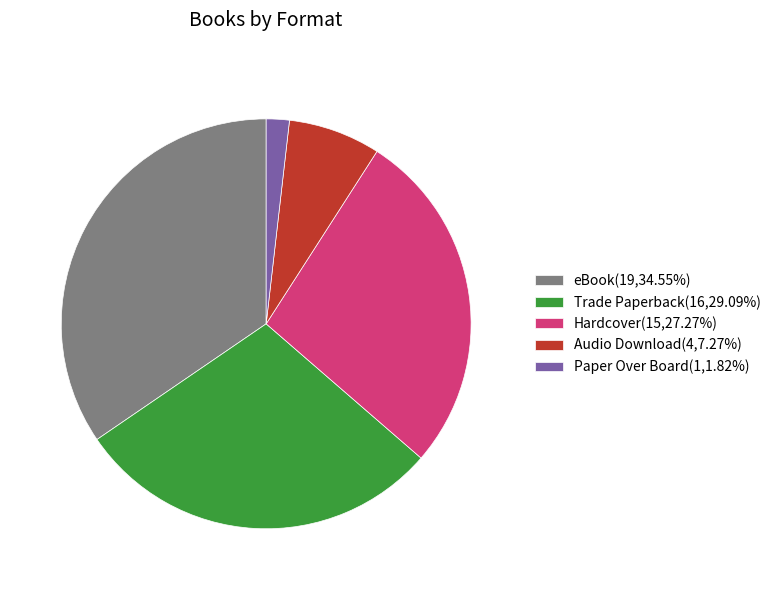

Which slice is the largest?

eBook